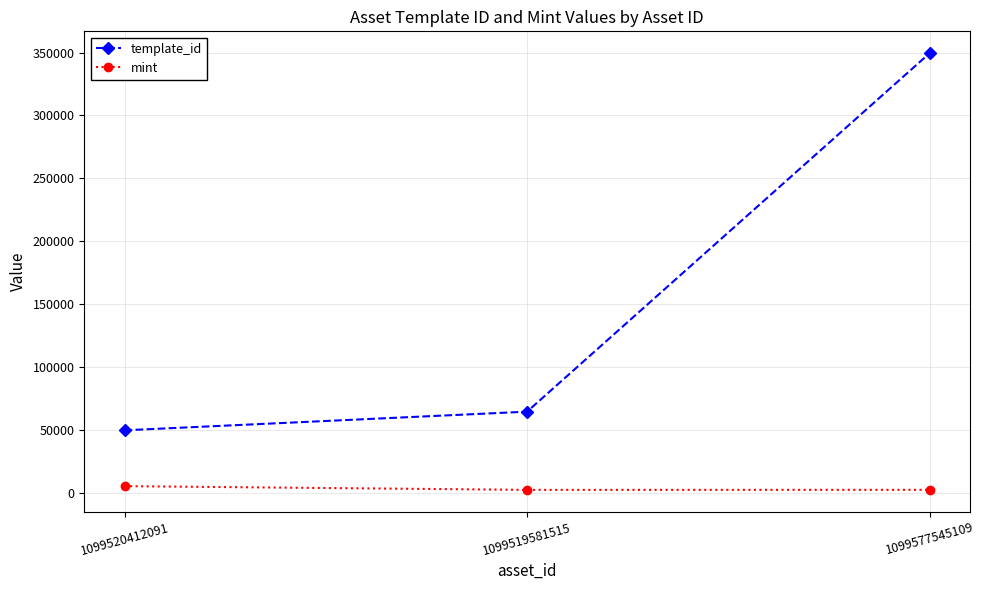

How many distinct data groups are displayed?

2